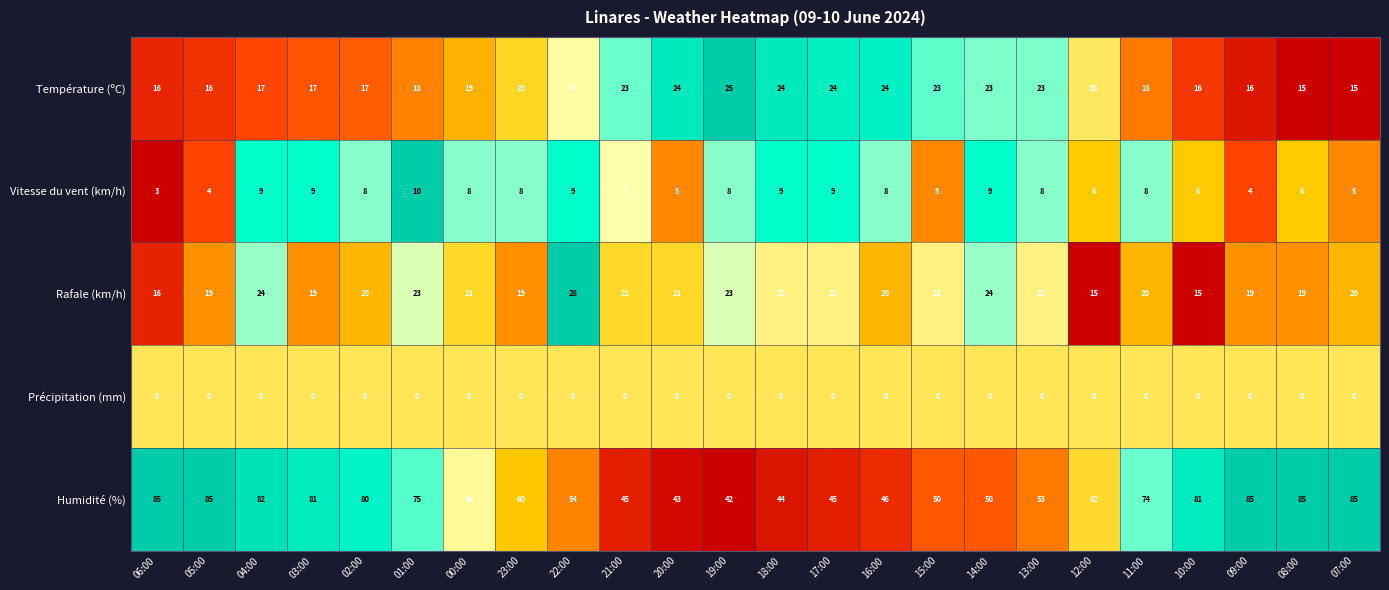

The value of Humidité (%) at 04:00 is 17. True or false?

False